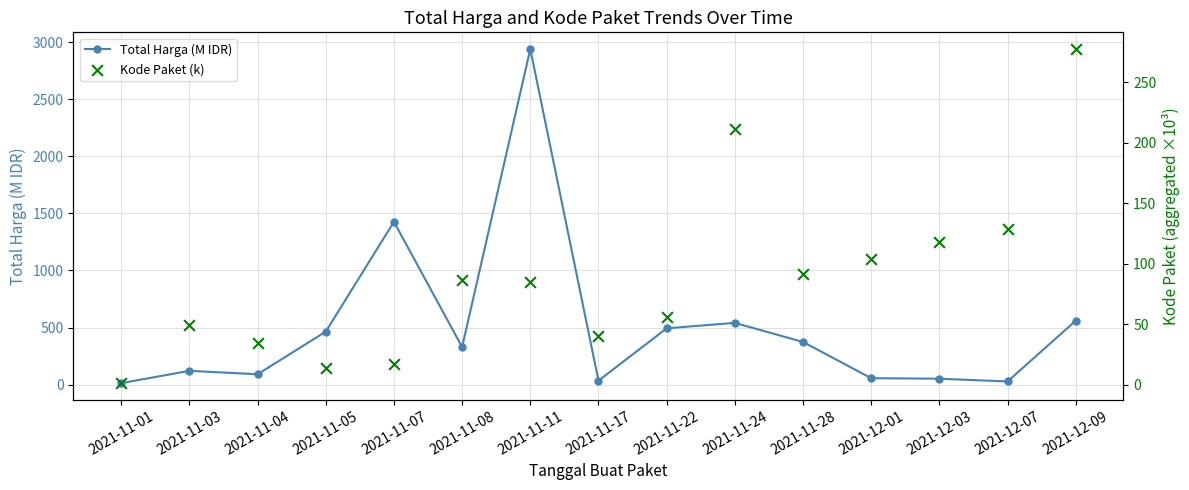

Which series has the largest Y range (max minus min)?

Total Harga (M IDR)